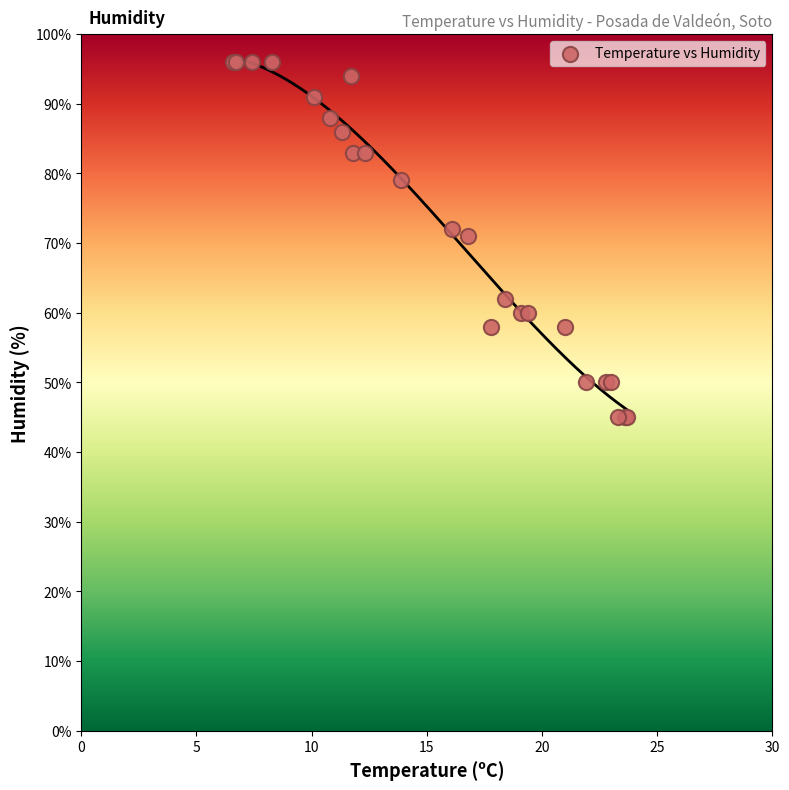

What Y value in the scatter plot is closest to 70?

71